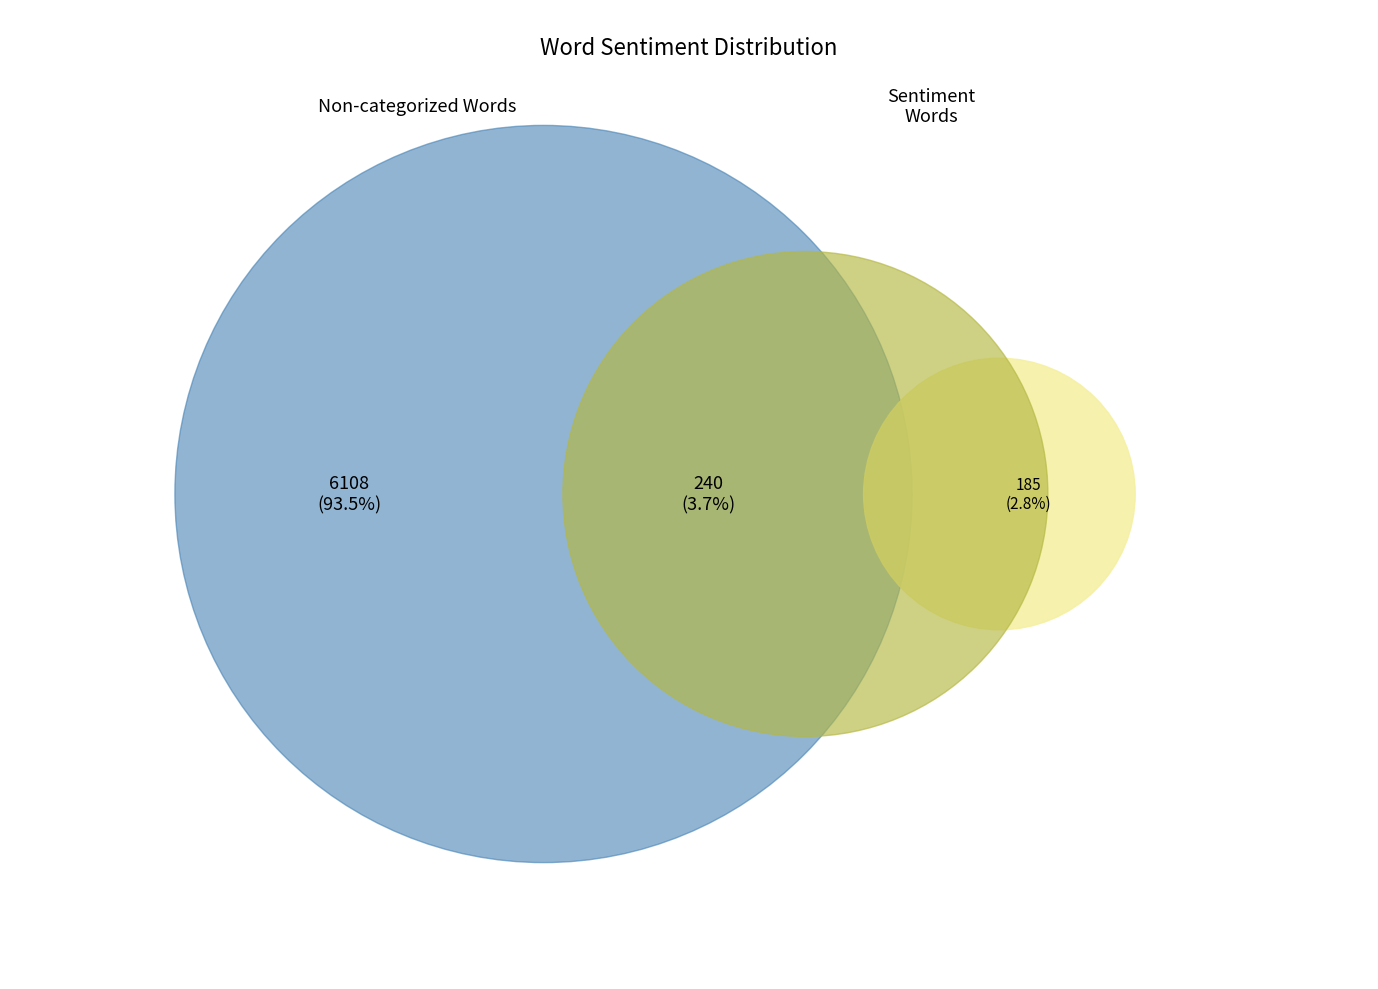

To the nearest percent, what percentage of the pie is Words in Sentiment List#2: Negative?

3%